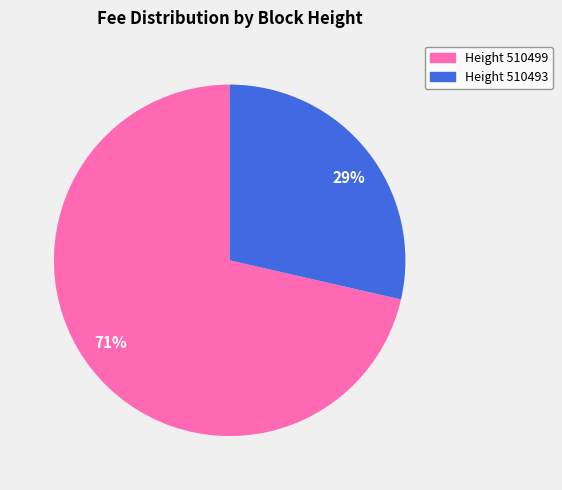

True or false: 71% accounts for 60% of the total.

False